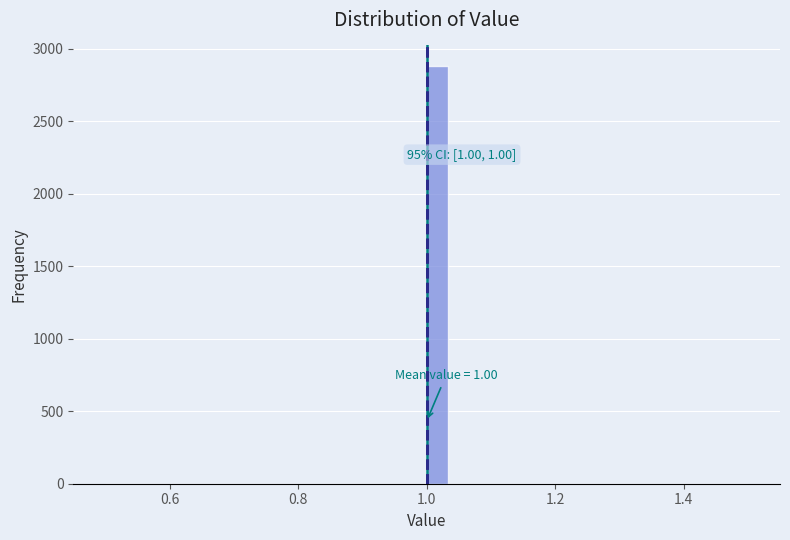

Read against the x-axis, roughly where is the centre of the tallest bar?

1.02